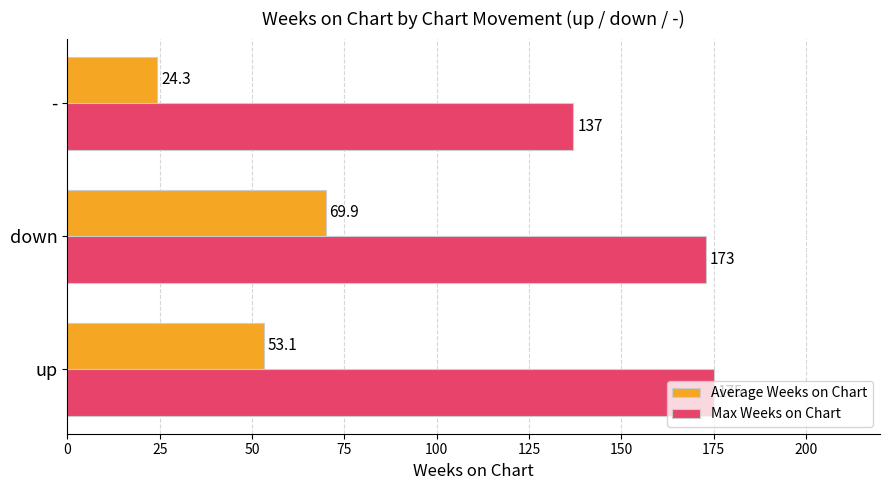

Which category has the lowest value across all series?

-